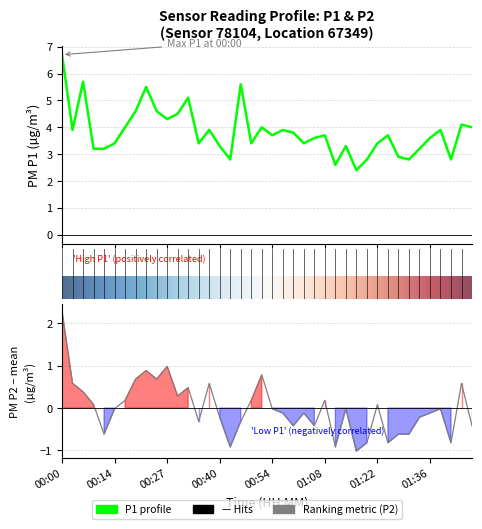

Where is the first local minimum for P2?

4